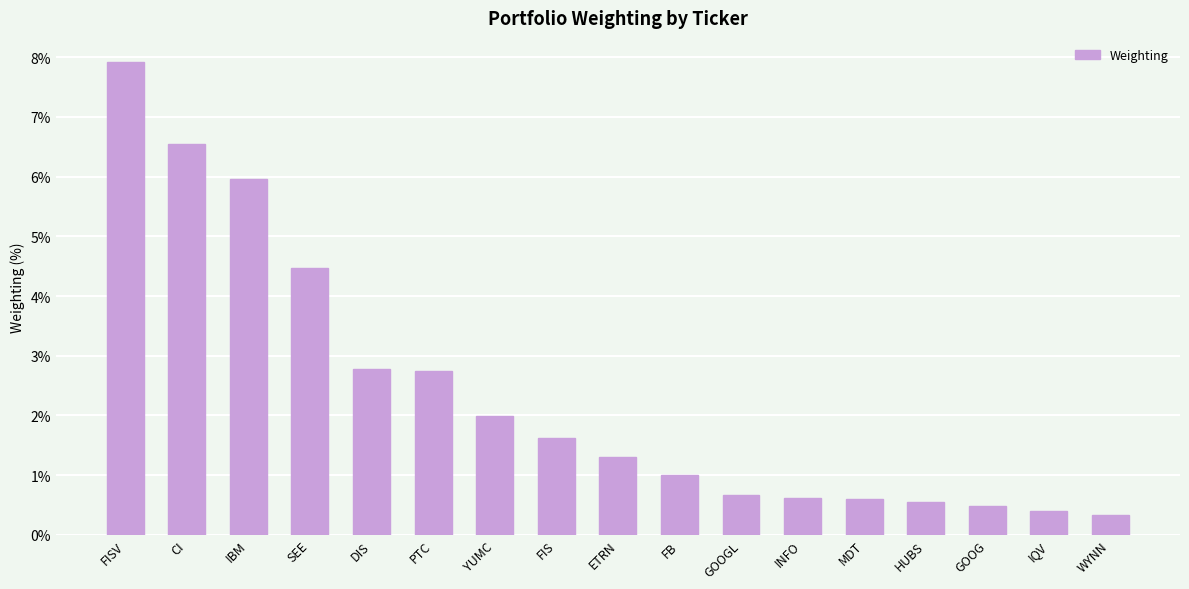

What is the label of the 5th bar from the left?

DIS